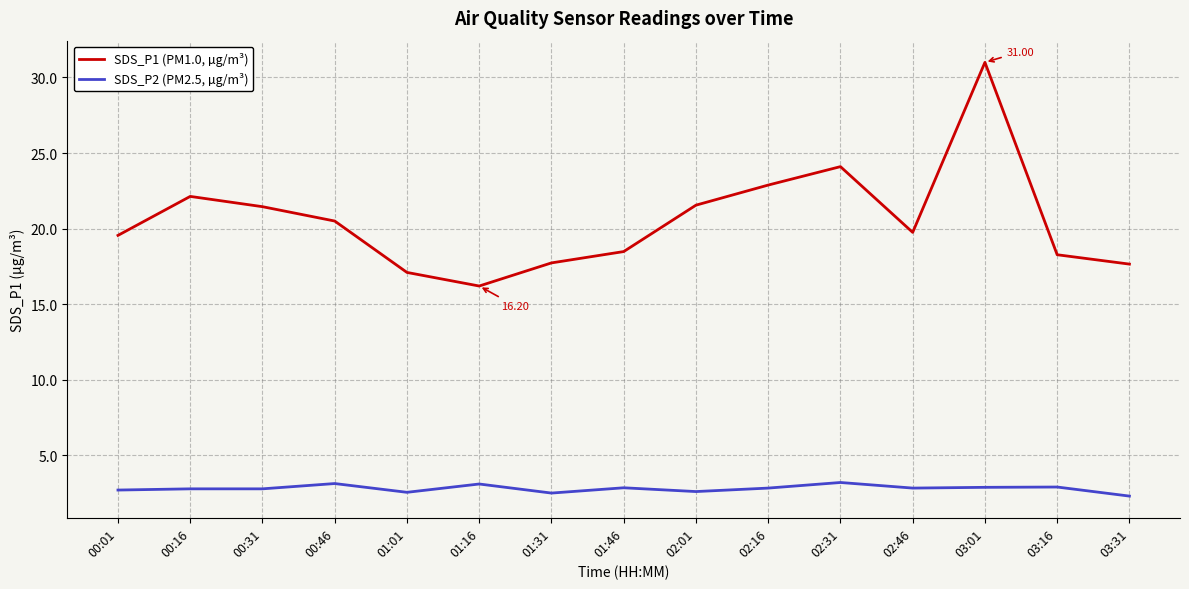

Does the chart have visible grid lines?

Yes